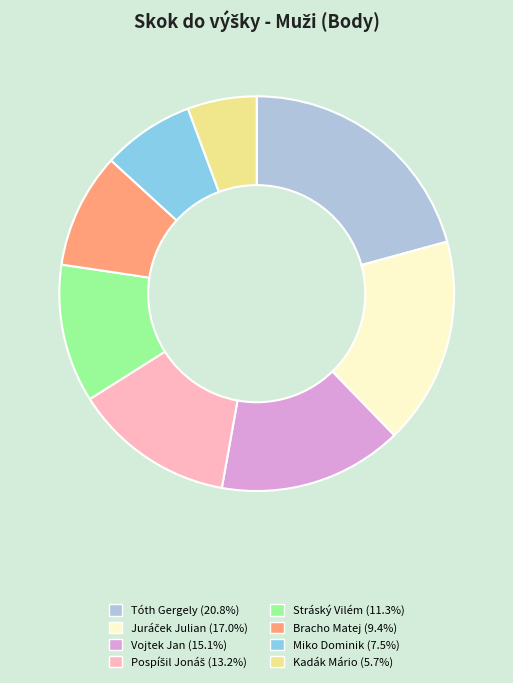

What is the ratio of the value at Stráský Vilém (11.3%) to the value at Kadák Mário (5.7%)?

2.0